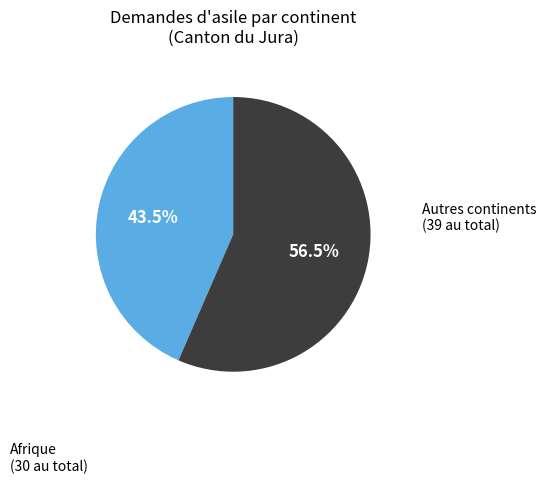

Does any single category account for the majority?

Yes